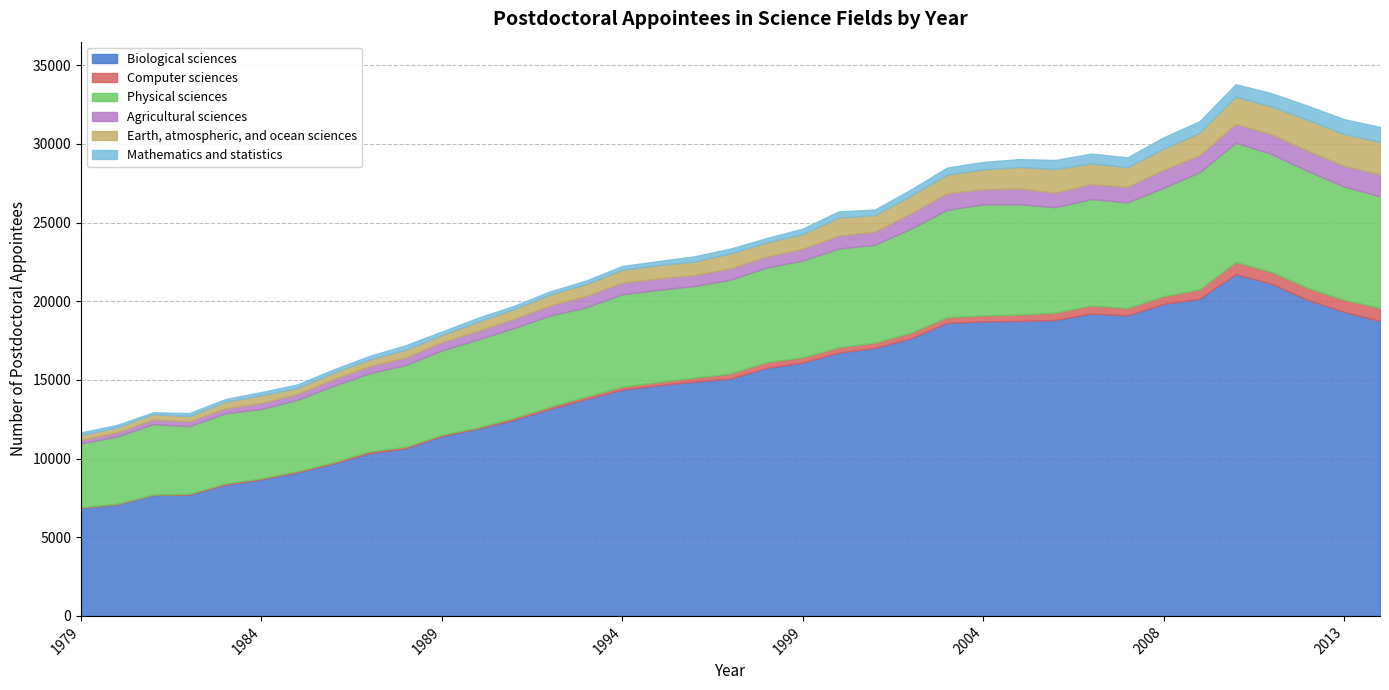

What is the smallest value displayed?

35